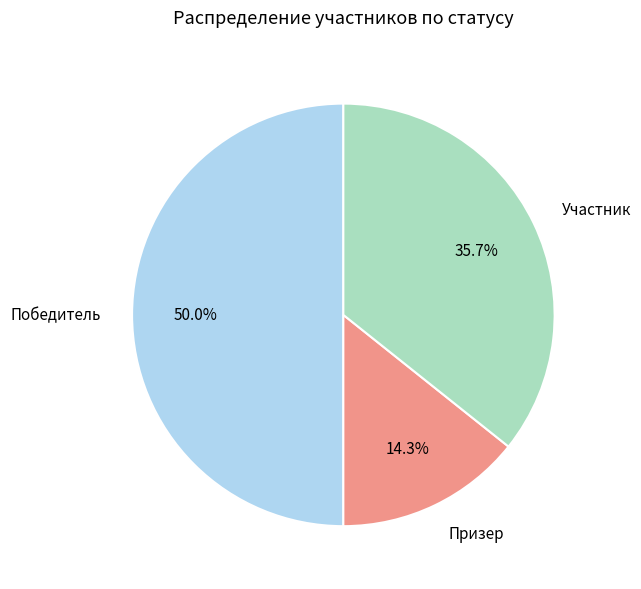

The Победитель slice represents 1% of the pie. True or false?

False